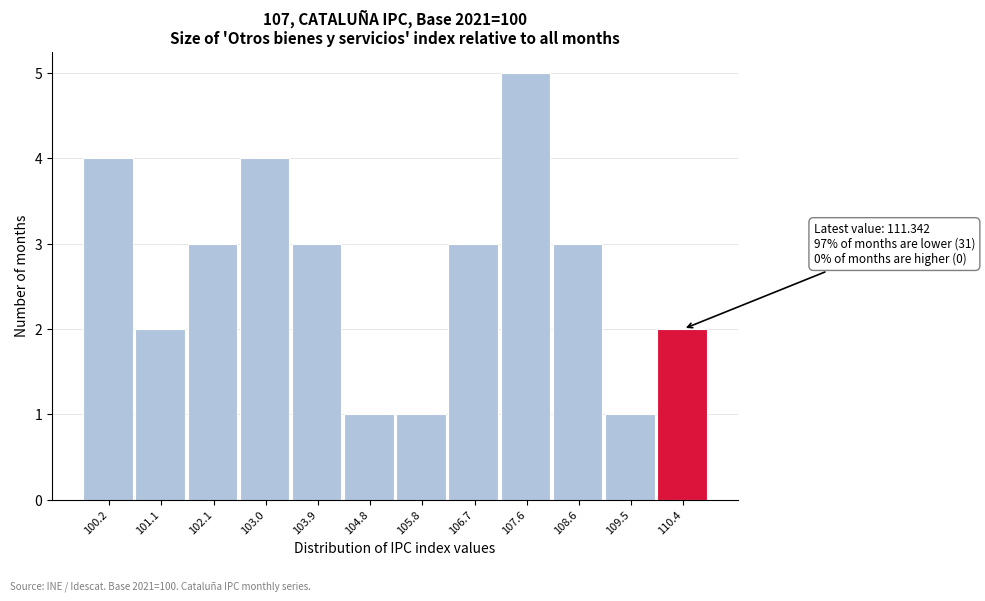

Reading right to left, what are all the values shown in this chart?

2	1	3	5	3	1	1	3	4	3	2	4